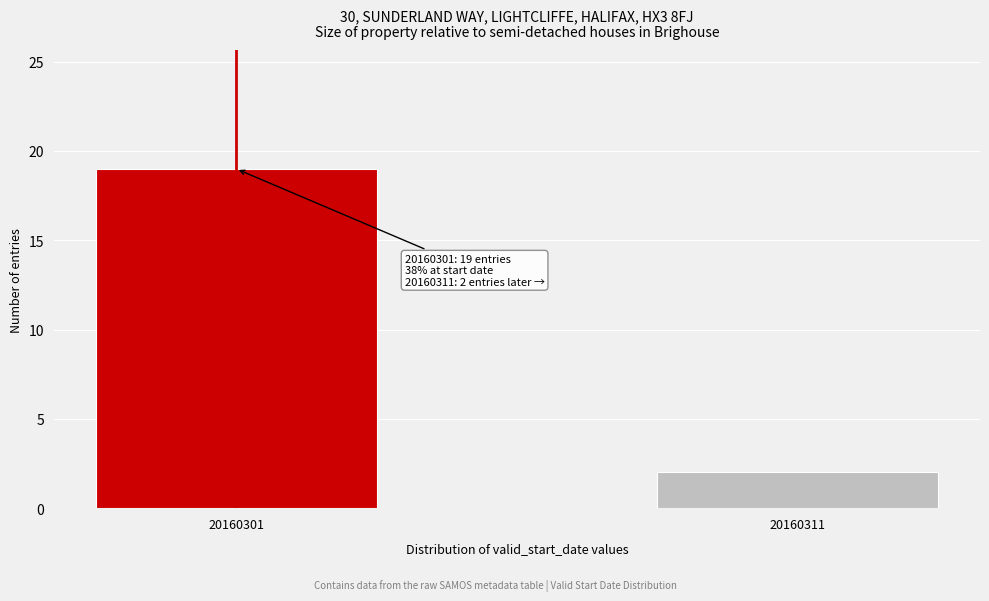

Reading left to right, extract all data points from this chart.

19	2